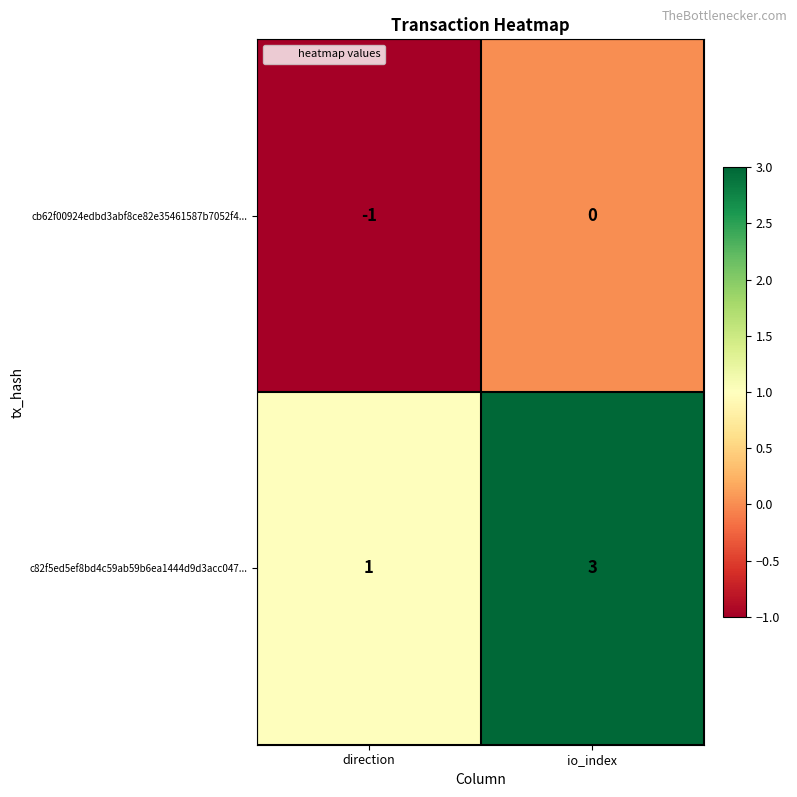

Which category has the highest value across all series?

io_index